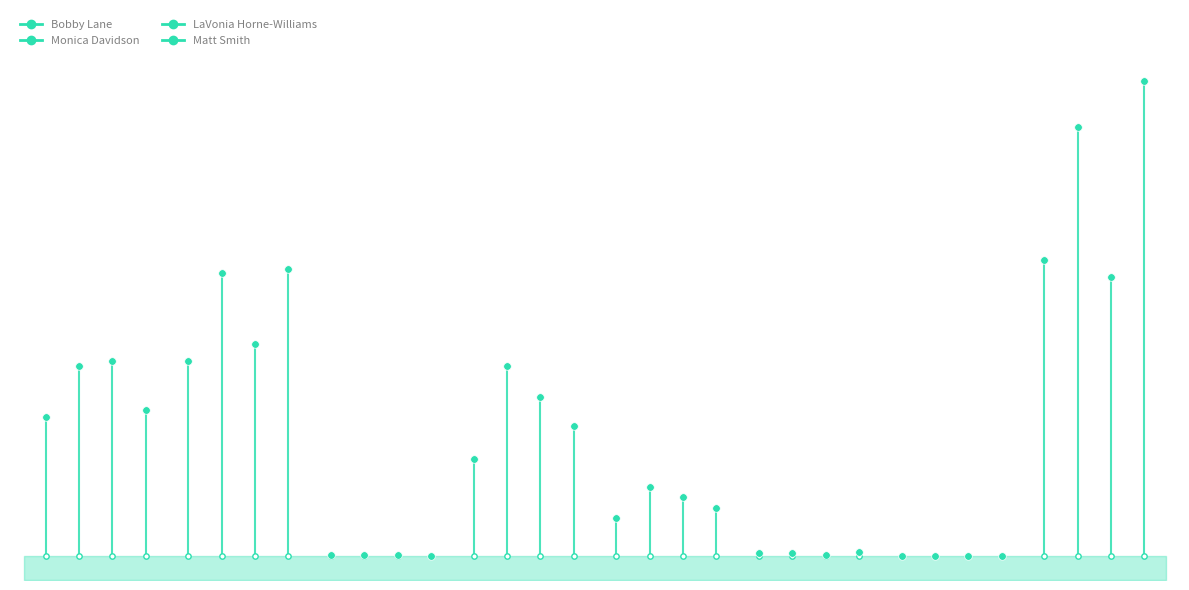

Which series has the widest spread of Y values?

Matt Smith